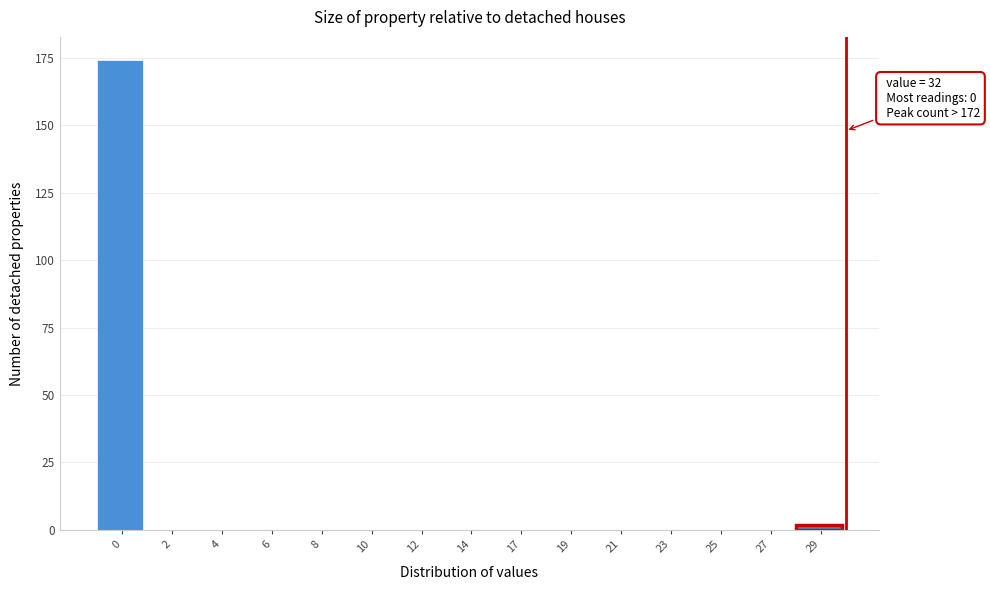

Reading left to right, extract all data points from this chart.

0=174	2=0	4=0	6=0	8=0	10=0	12=0	14=0	17=0	19=0	21=0	23=0	25=0	27=0	29=2